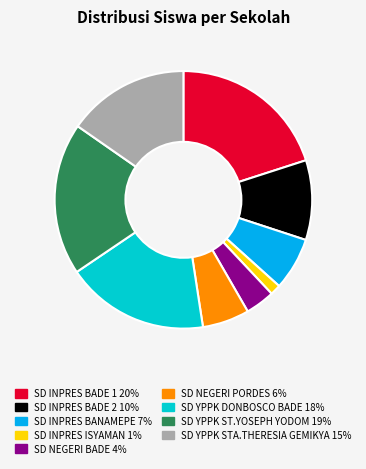

Rank the categories by value from lowest to highest.

SD INPRES ISYAMAN, SD NEGERI BADE, SD NEGERI PORDES, SD INPRES BANAMEPE, SD INPRES BADE 2, SD YPPK STA.THERESIA GEMIKYA, SD YPPK DONBOSCO BADE, SD YPPK ST.YOSEPH YODOM, SD INPRES BADE 1